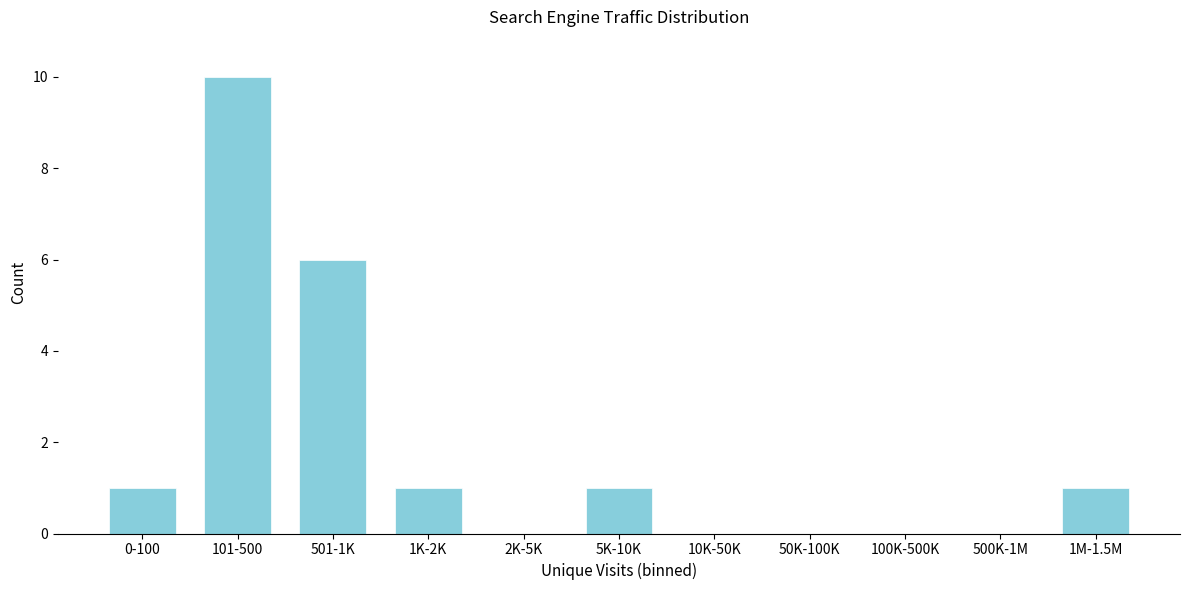

Reading left to right, extract all data points from this chart.

0-100=1	101-500=10	501-1K=6	1K-2K=1	2K-5K=0	5K-10K=1	10K-50K=0	50K-100K=0	100K-500K=0	500K-1M=0	1M-1.5M=1